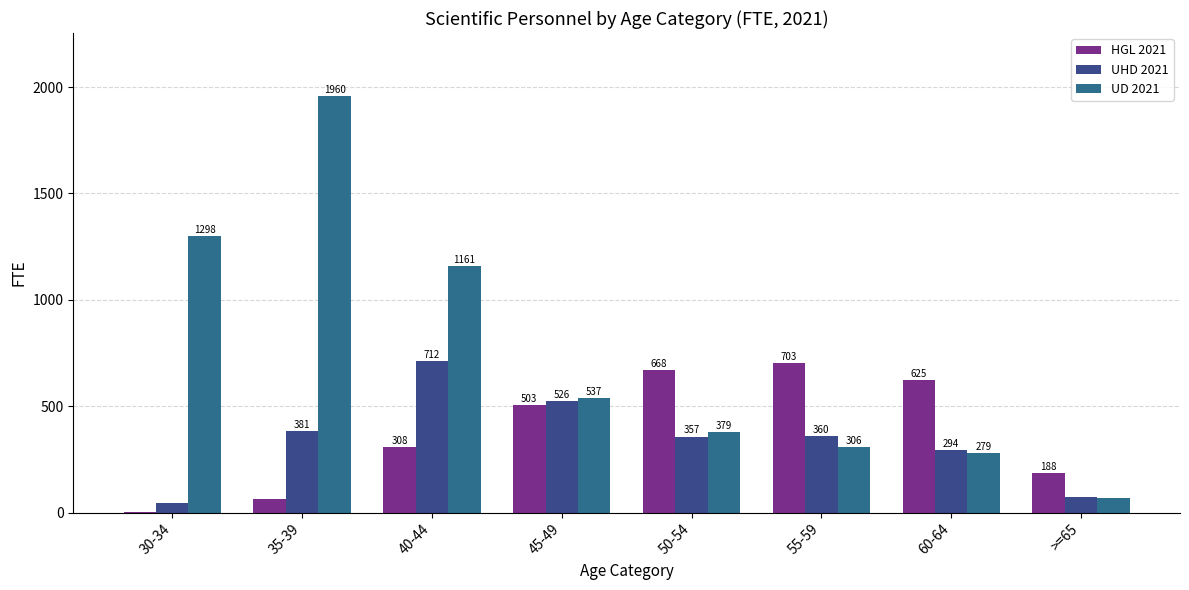

What is the spread (max minus min) of values at 30-34?

1296.0